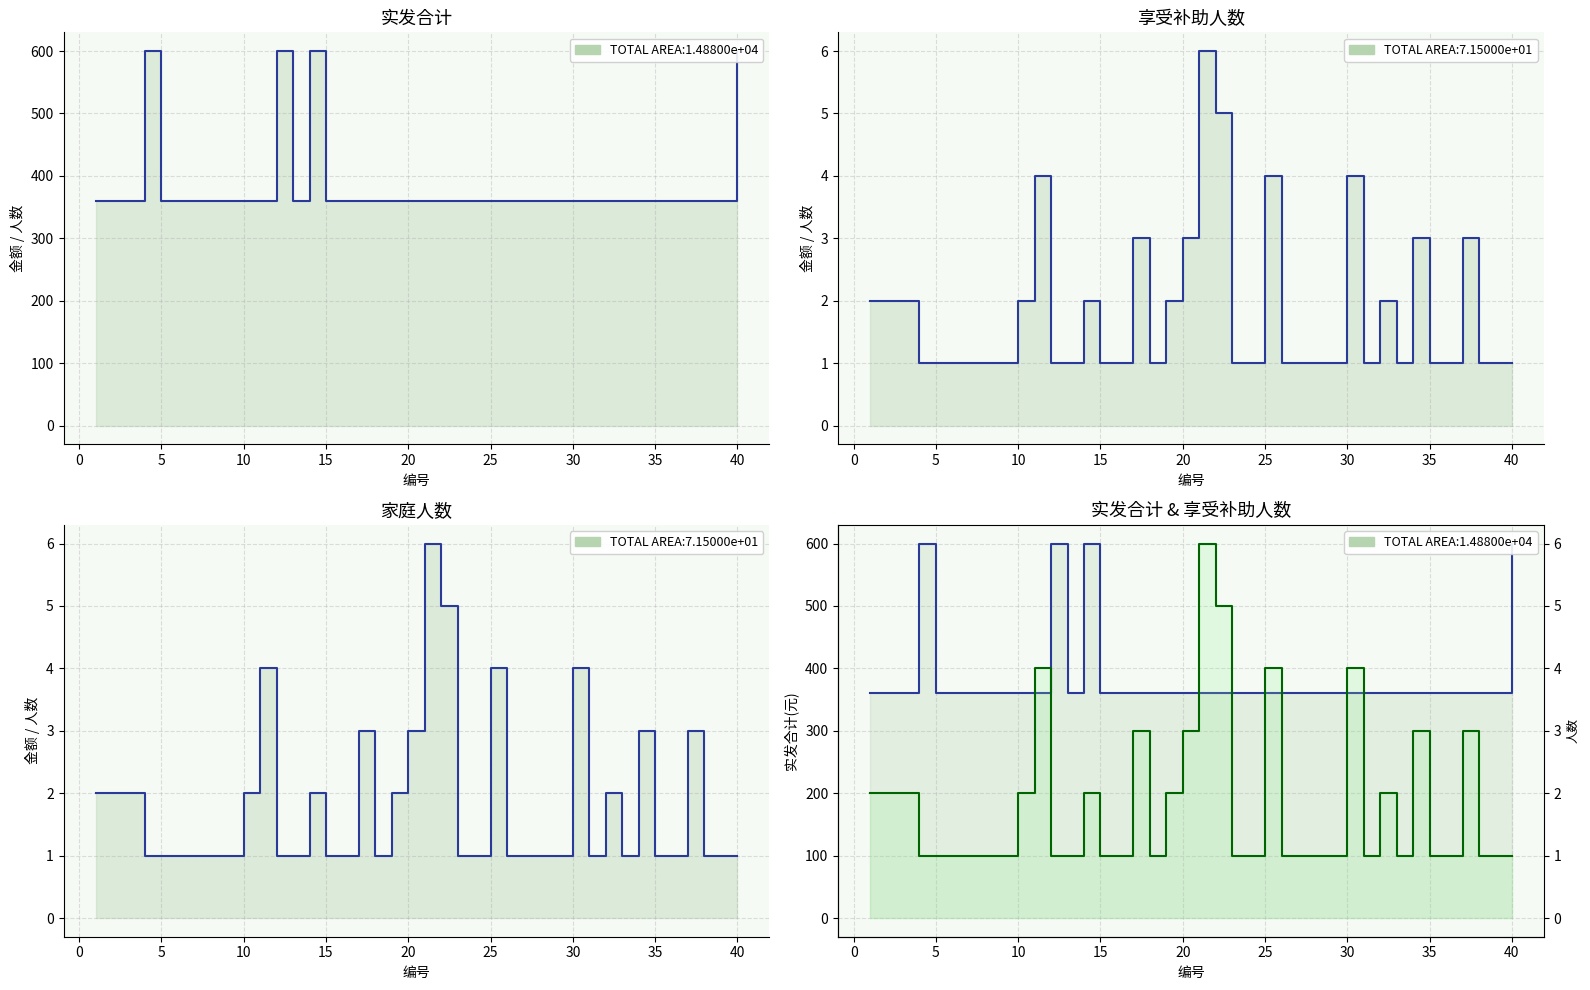

How many distinct data groups are displayed?

3